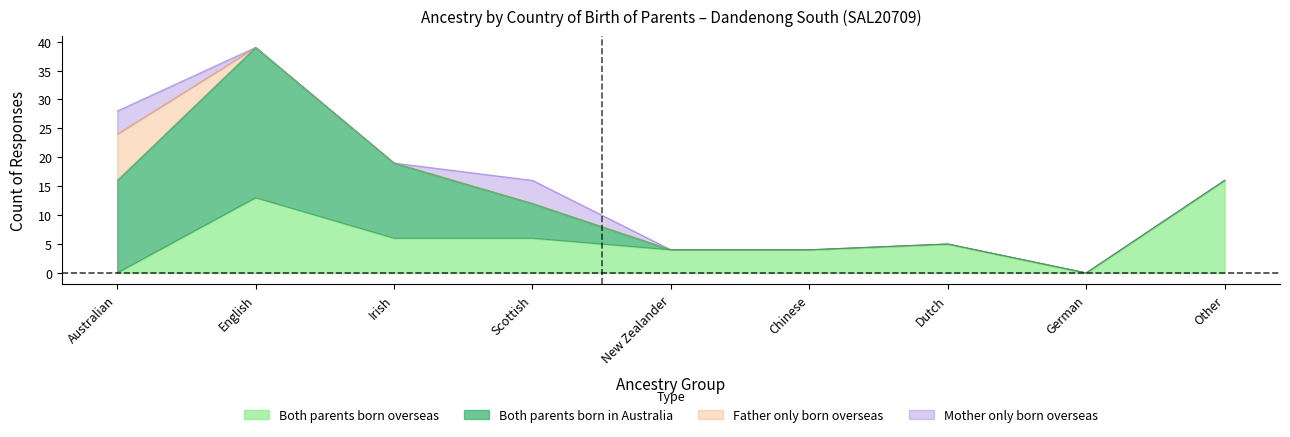

Where does the Both parents born overseas series first go above 5?

English